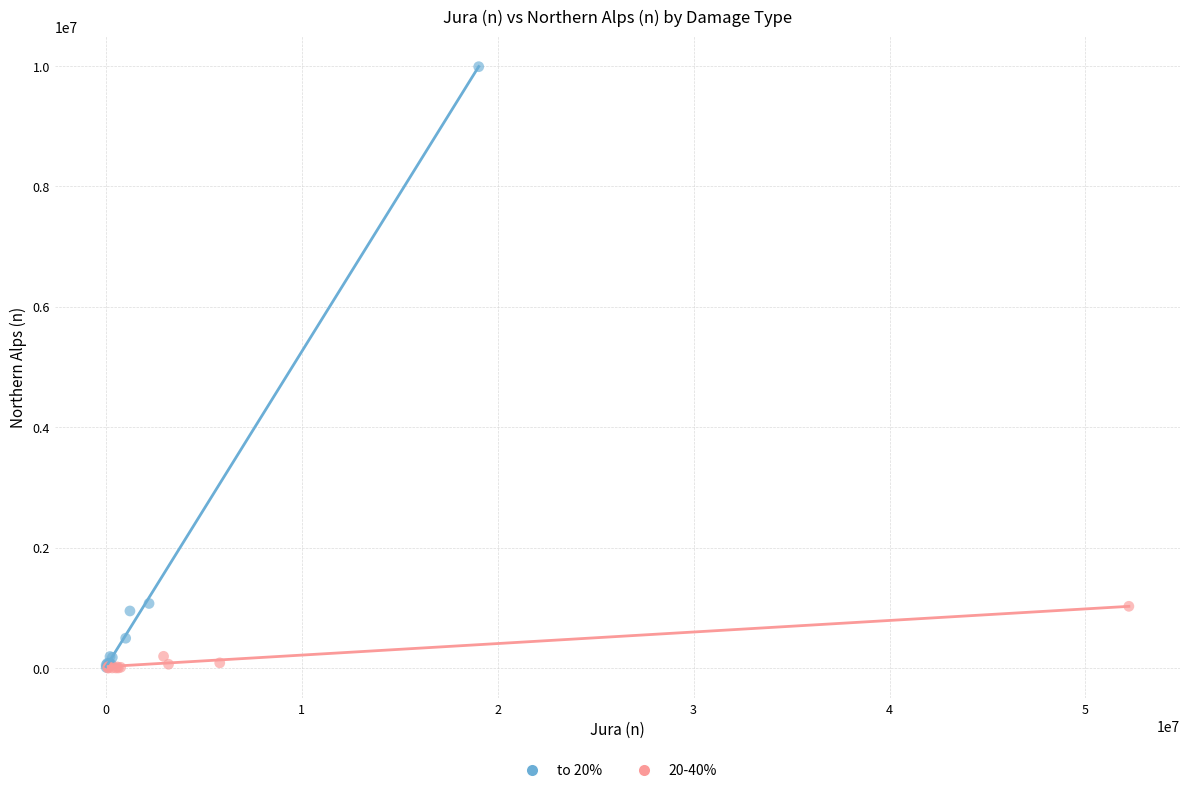

Which series contains the highest Y value?

to 20%